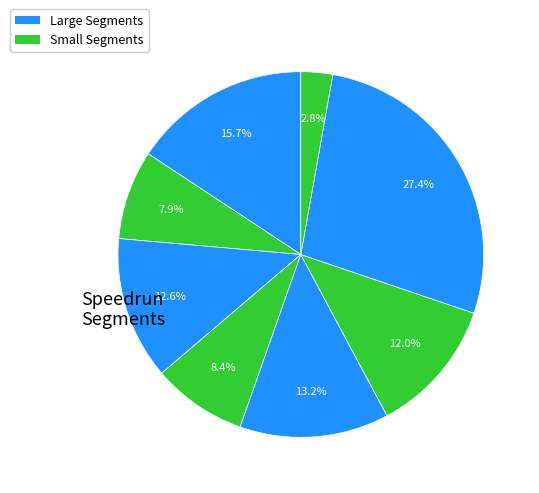

To the nearest percent, what is the difference between the largest and smallest slice percentages?

25%